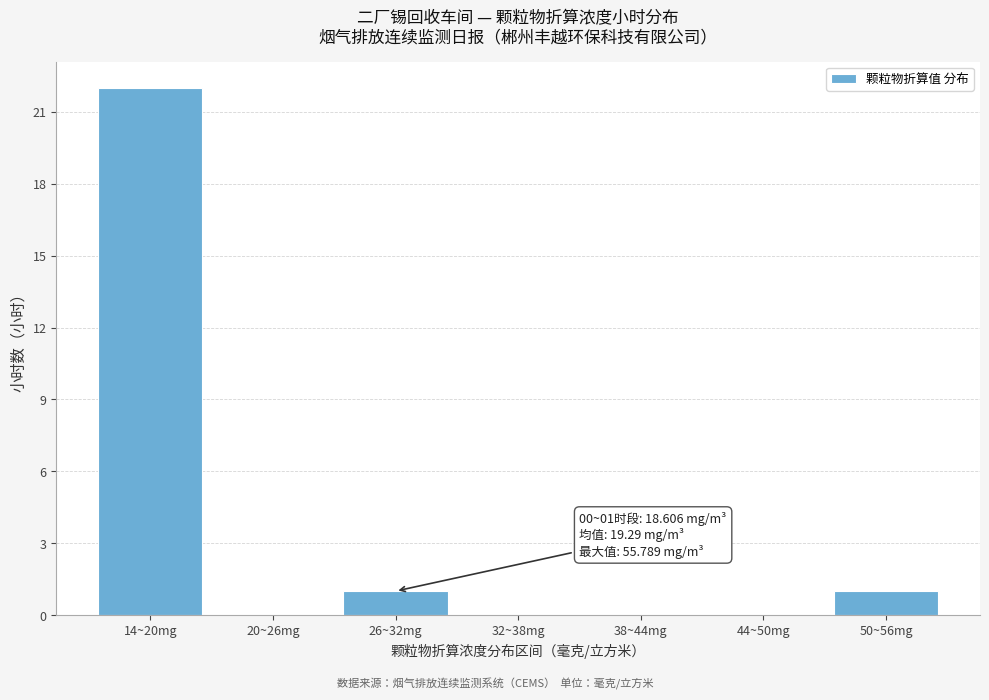

Reading right to left, what are all the values shown in this chart?

50~56mg=1	44~50mg=0	38~44mg=0	32~38mg=0	26~32mg=1	20~26mg=0	14~20mg=22